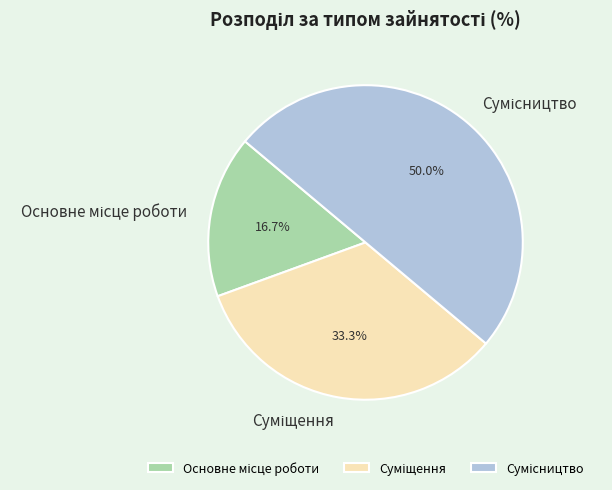

To the nearest percent, what is the average slice percentage?

33%